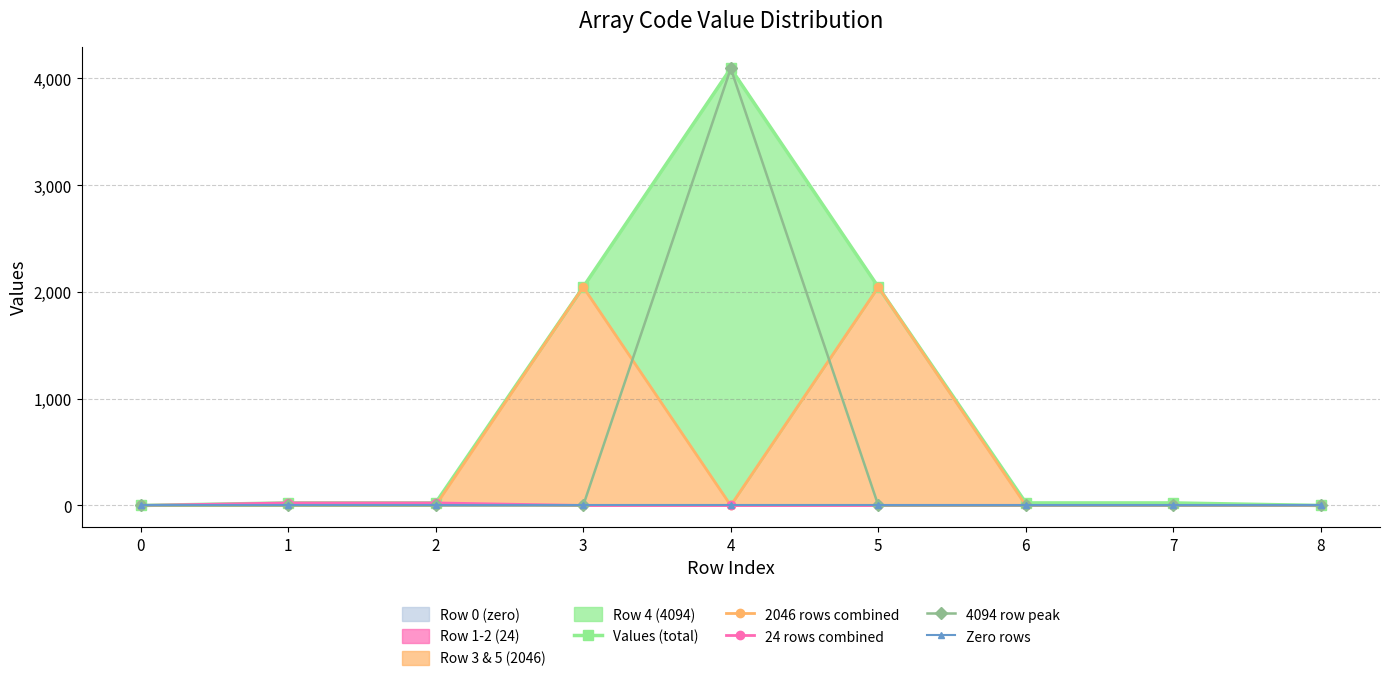

At which category does 4094 row peak reach its first local peak?

4